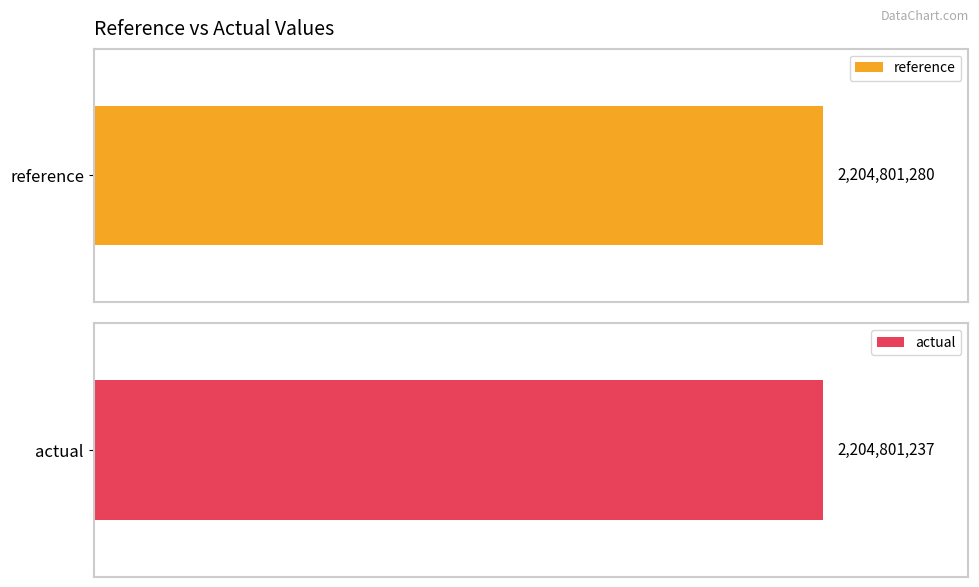

True or false: actual has a value of 1.3 at 4.

False